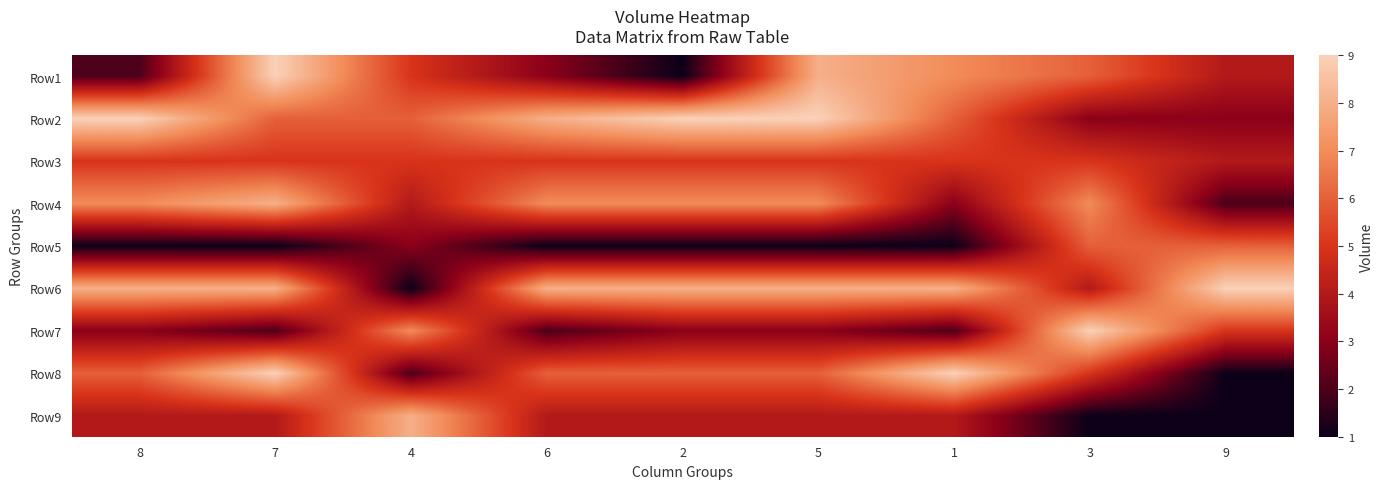

What is the spread (max minus min) of values at 8?

8